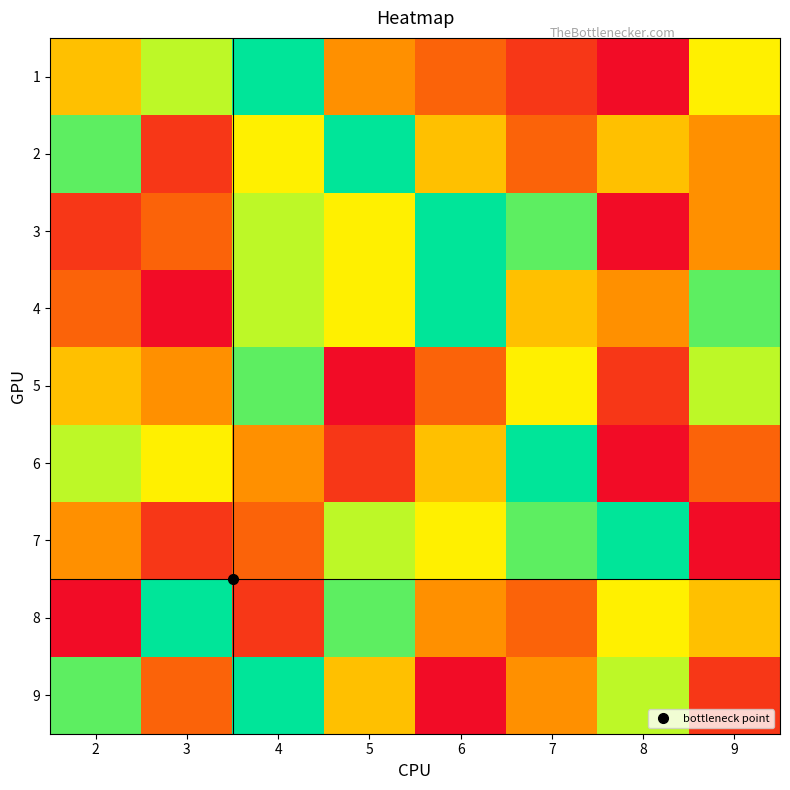

At how many categories does at least one series exceed 8?

6